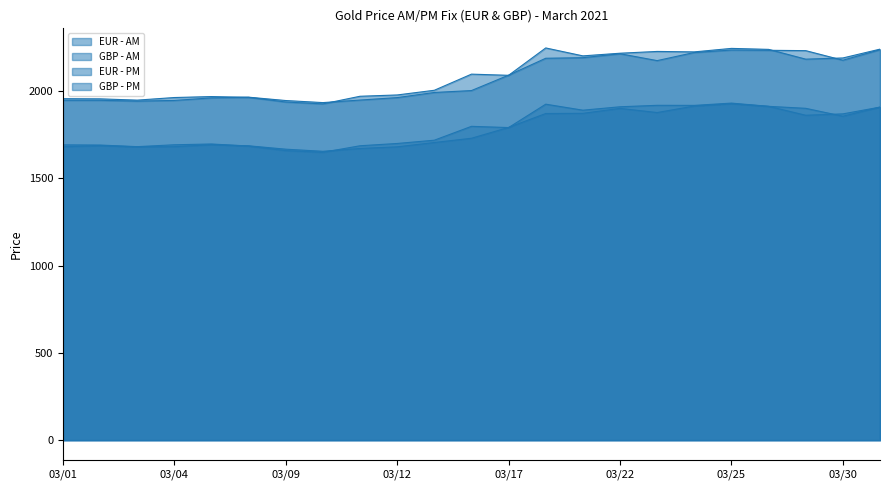

How many distinct data groups are displayed?

4